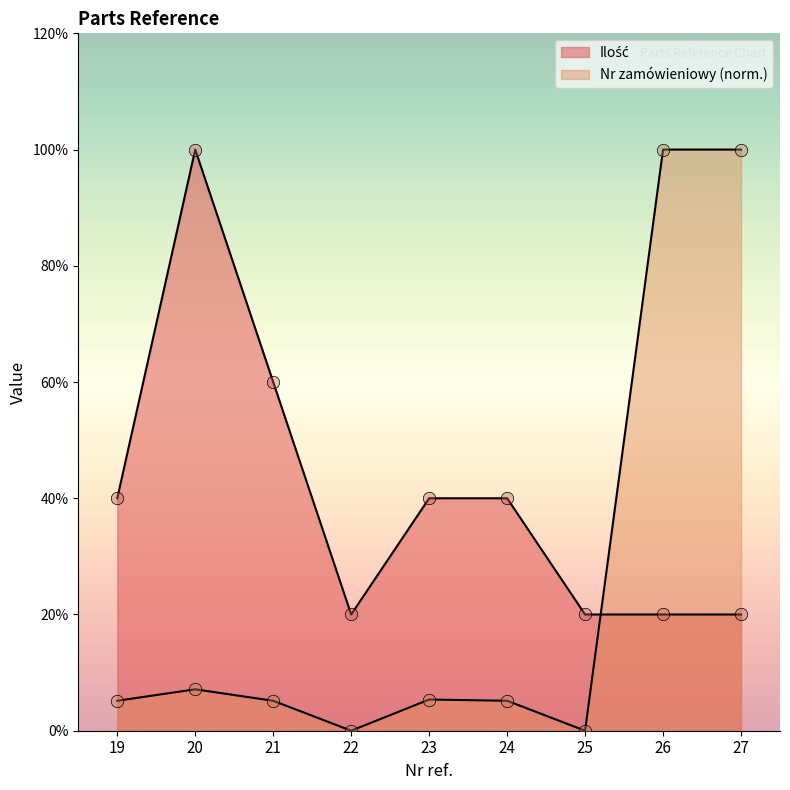

Which series contains the highest Y value?

Ilość